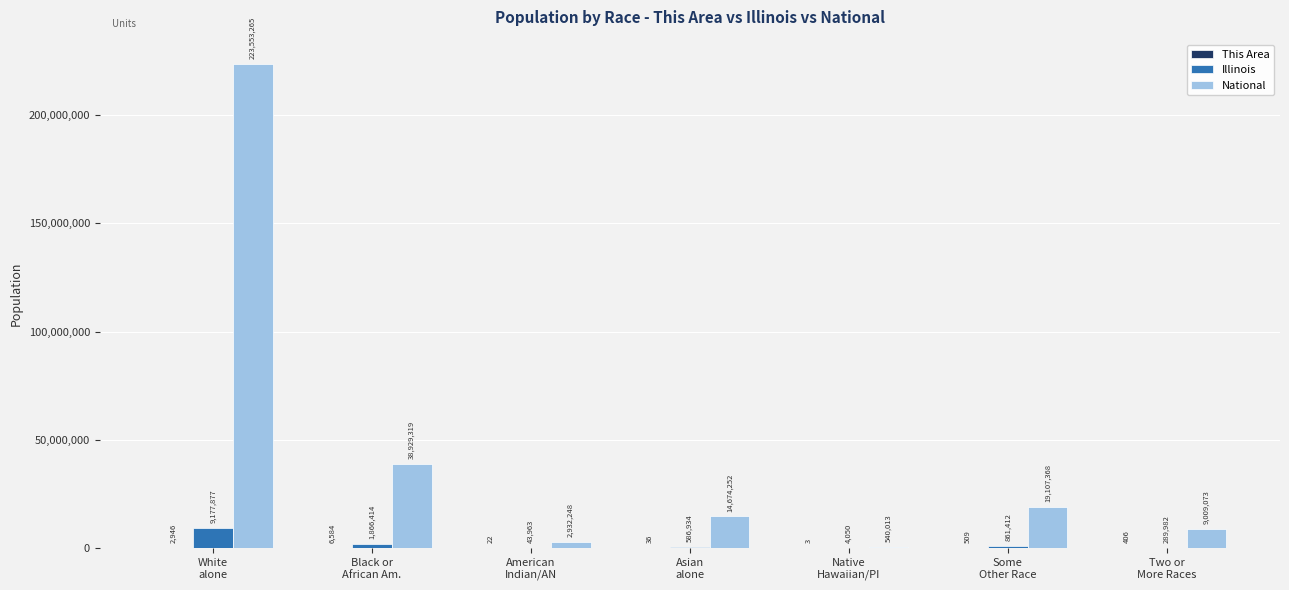

What is the total value across all series at Native
Hawaiian/PI?

544066